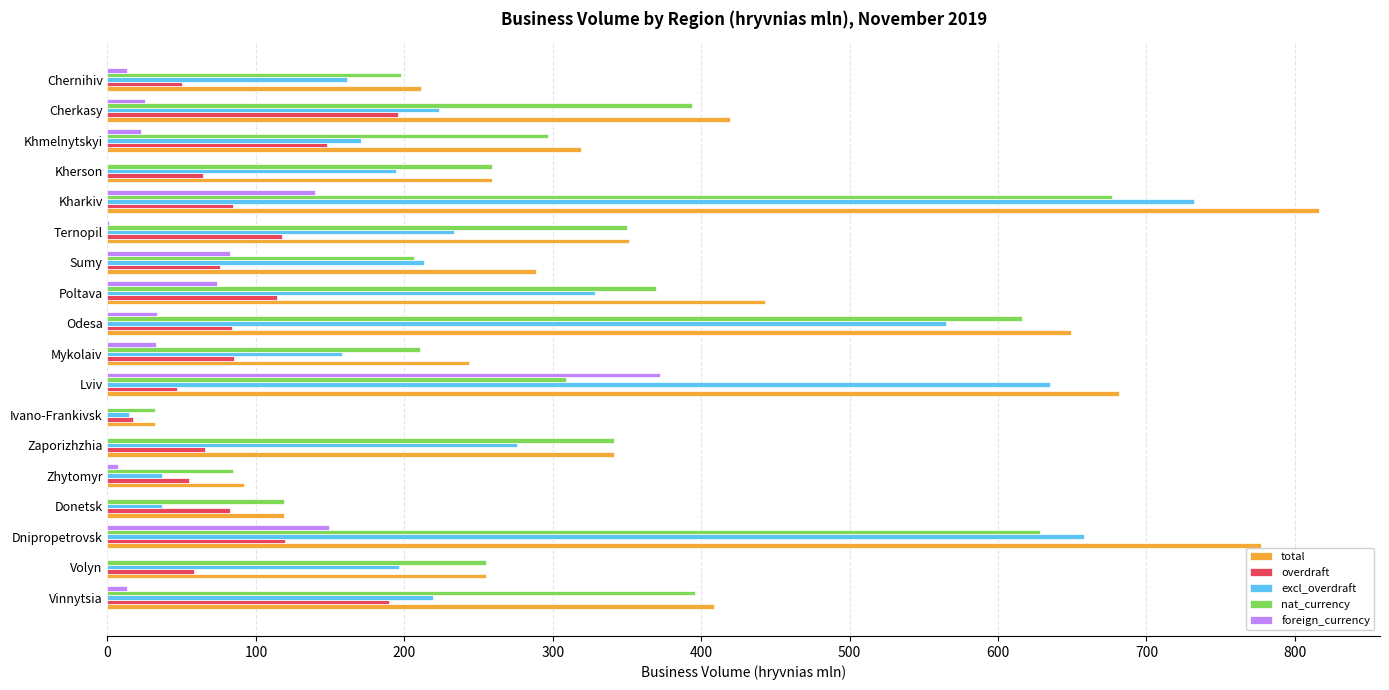

What is the average value of the total series?

372.7